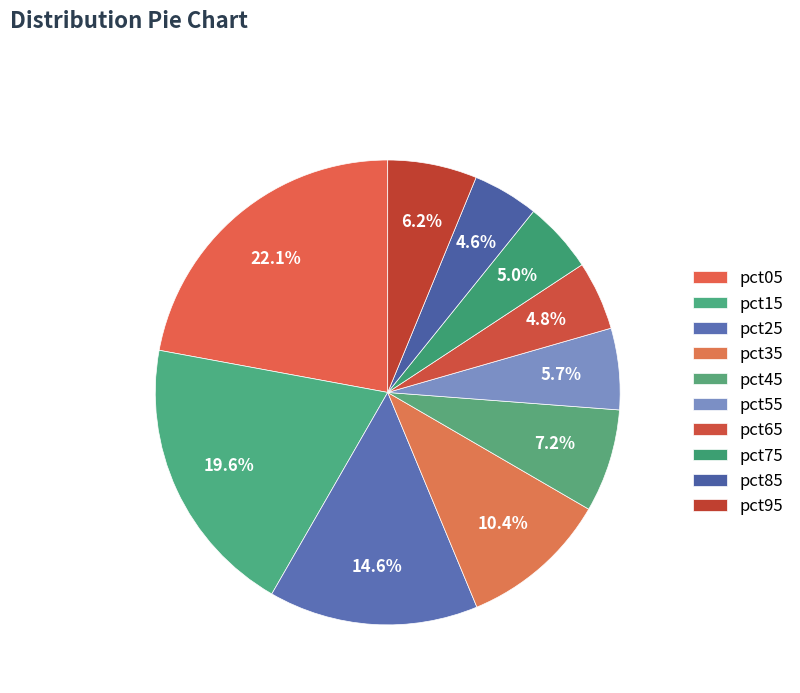

Is there any slice that represents more than half of the pie?

No